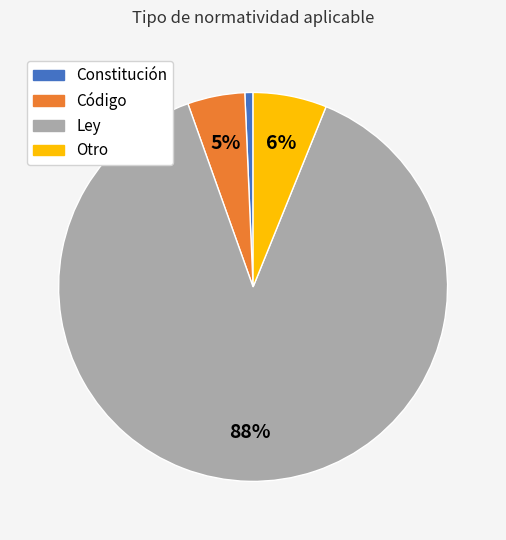

Is there any slice that represents more than half of the pie?

Yes